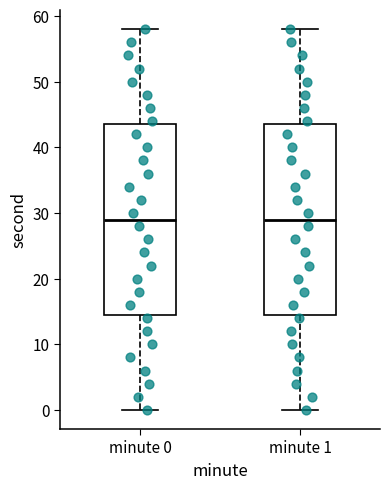

Reading left to right, read every box against the y-axis: the position of its median line, the range the box covers, and the ends of its whiskers. The values are not printed on the chart, so give them approximately, as read against the axis.

minute 0: median 29, box 15 to 44, whiskers 0 to 58
minute 1: median 29, box 15 to 44, whiskers 0 to 58